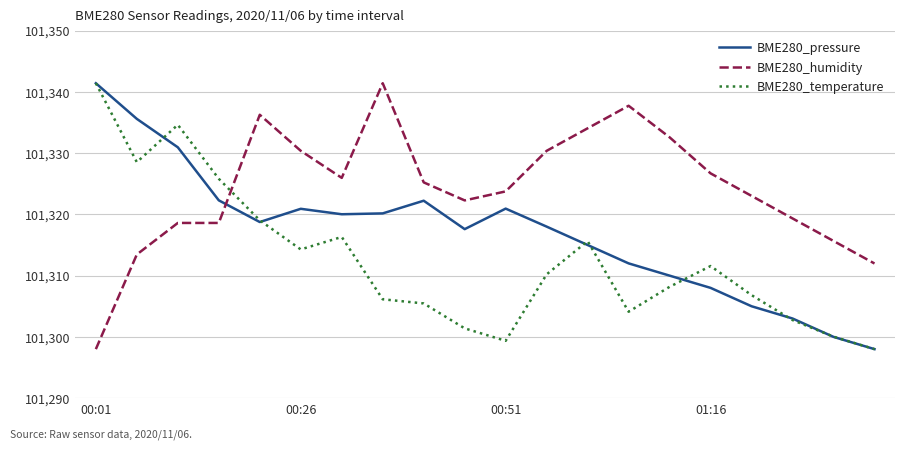

How many lines are shown in the chart?

3